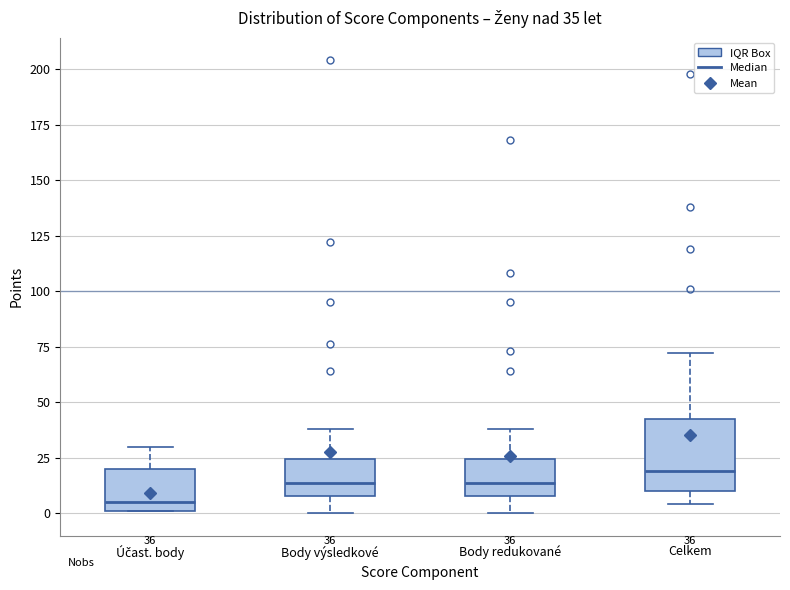

Which box's median line is the lowest?

Účast. body